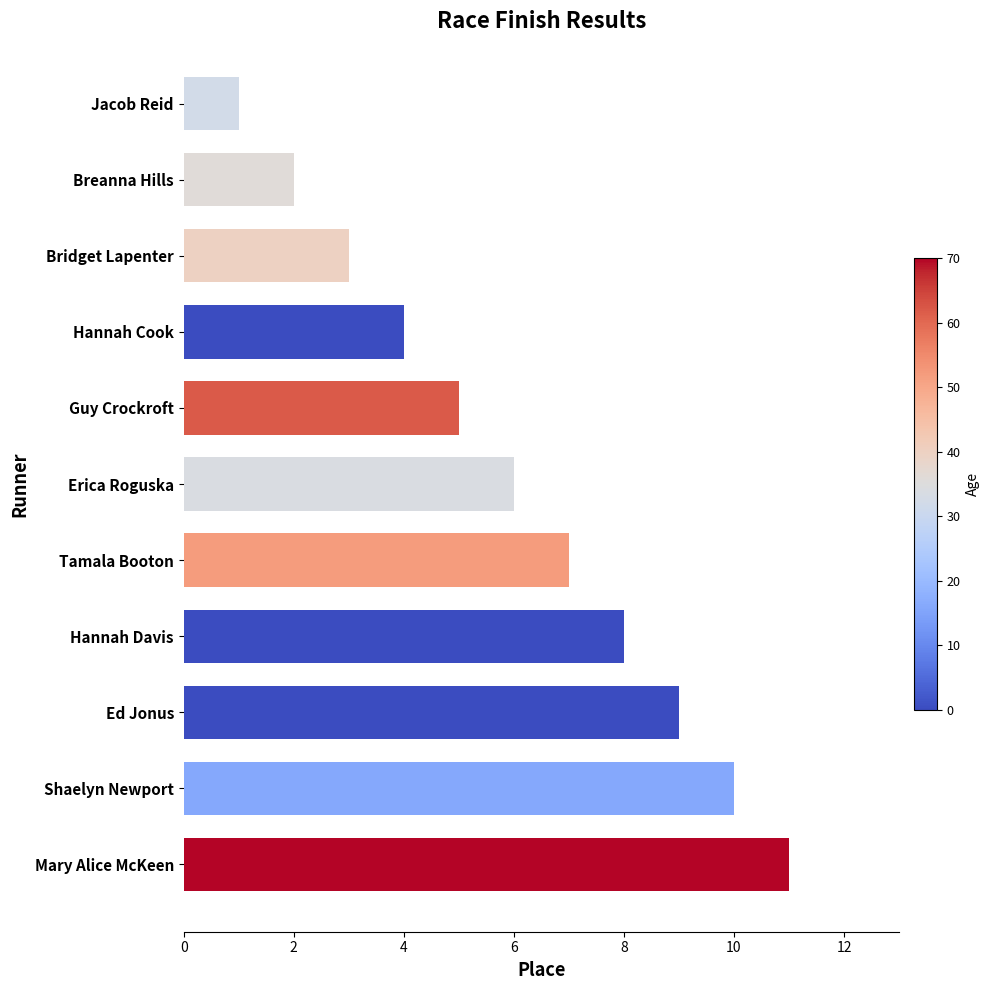

Rank the categories by value from highest to lowest.

Mary Alice McKeen, Shaelyn Newport, Ed Jonus, Hannah Davis, Tamala Booton, Erica Roguska, Guy Crockroft, Hannah Cook, Bridget Lapenter, Breanna Hills, Jacob Reid